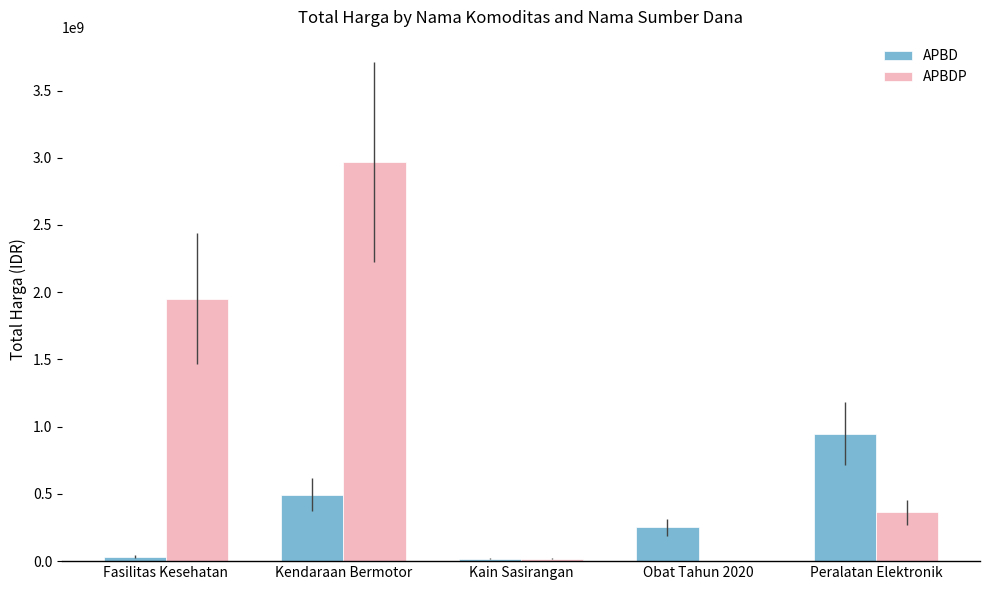

Read the APBDP value at Peralatan Elektronik, to the nearest 10.

362103800